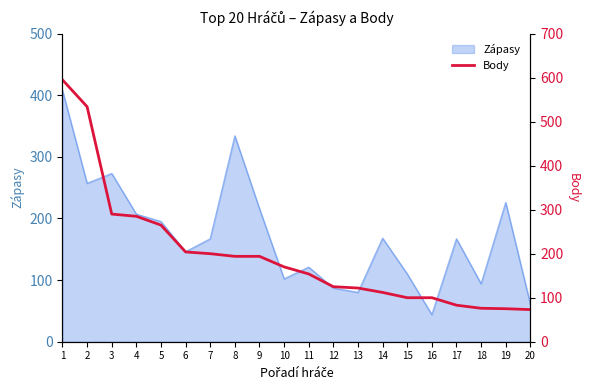

The value of Zápasy at 19 is 119. True or false?

False